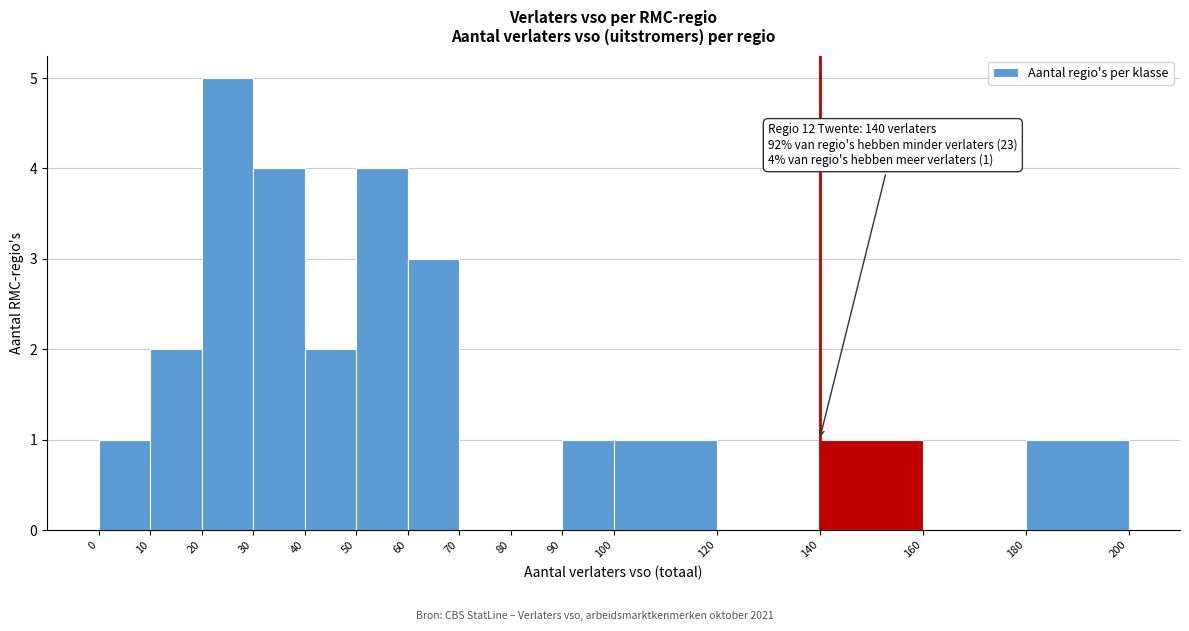

Which range on the x-axis has the tallest bar?

20 to 30